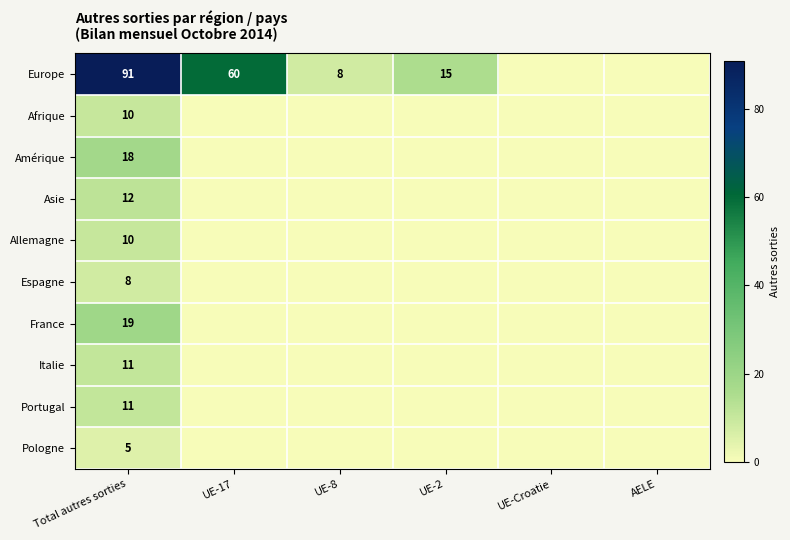

What is the difference between the maximum and minimum values in the Allemagne series?

10